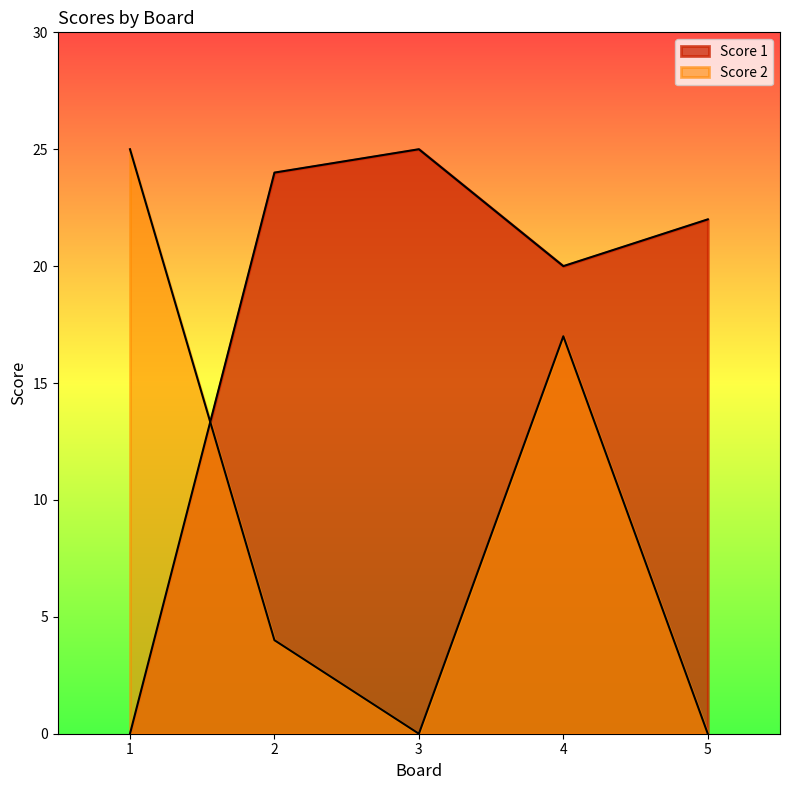

How many lines are shown in the chart?

2